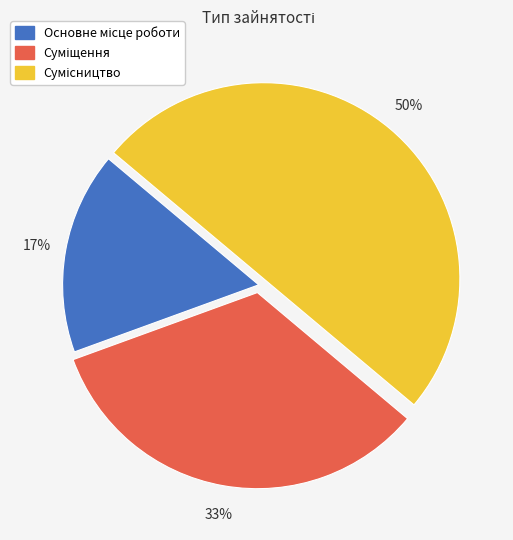

To the nearest percent, what is the difference between the largest and smallest slice percentages?

33%